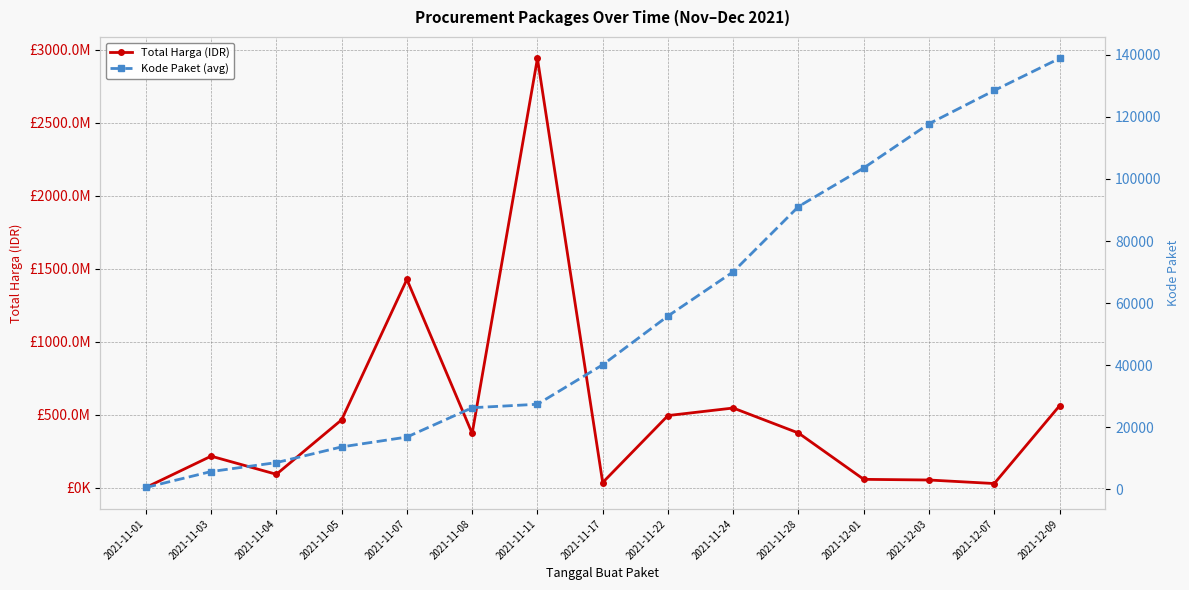

Is the value of Total Harga (IDR) at 2021-12-09 greater than the value of Kode Paket (avg) at 2021-11-08?

Yes